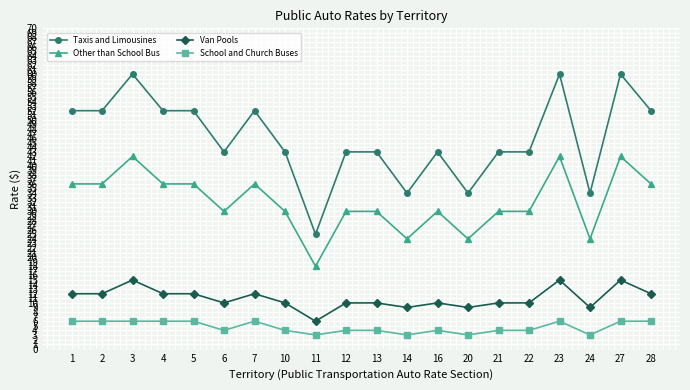

List the series in order of their peak value, highest first.

Taxis and Limousines, Other than School Bus, Van Pools, School and Church Buses